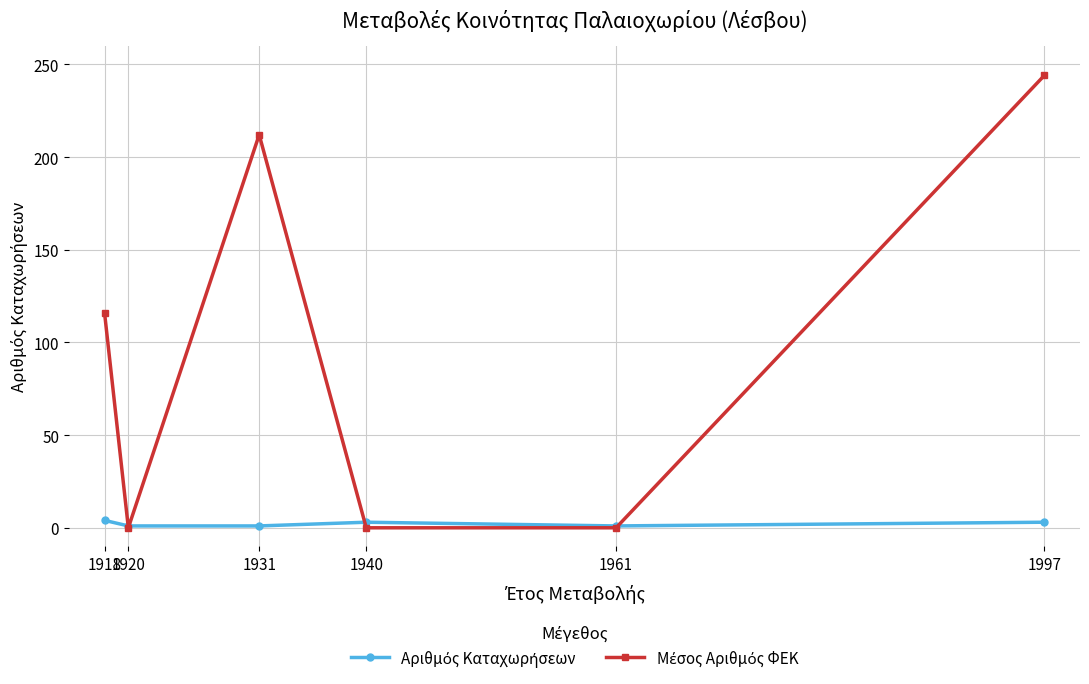

At how many categories does at least one series exceed 75?

3